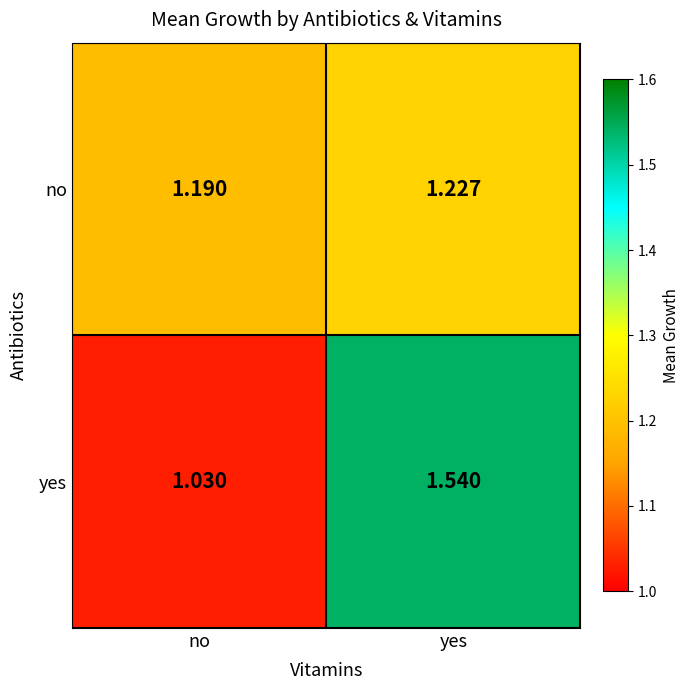

At which label does yes reach its peak?

yes